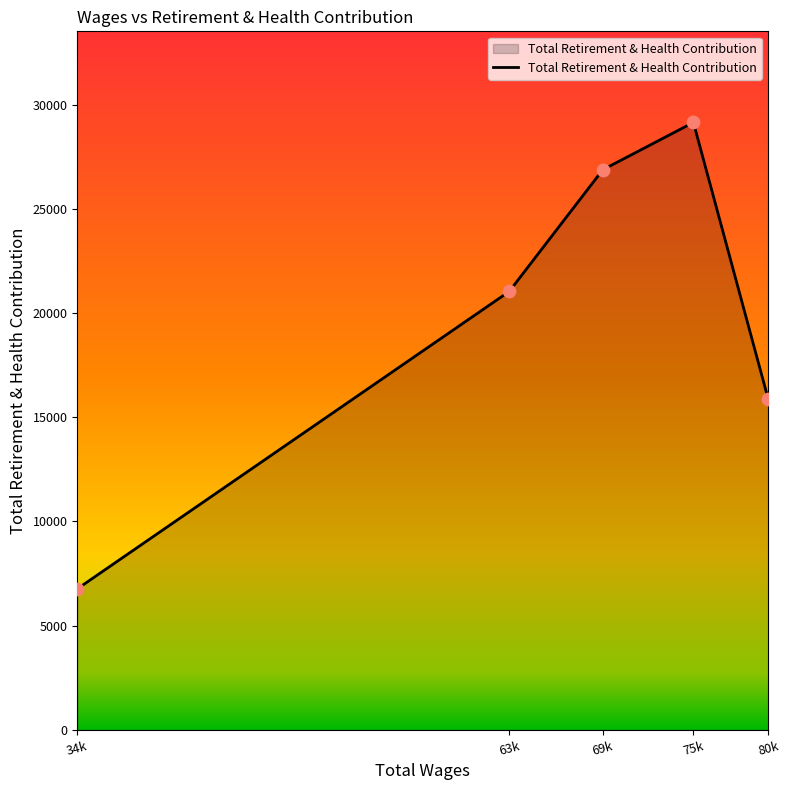

Approximately how many times larger is the value at 80k compared to 69k?

0.6